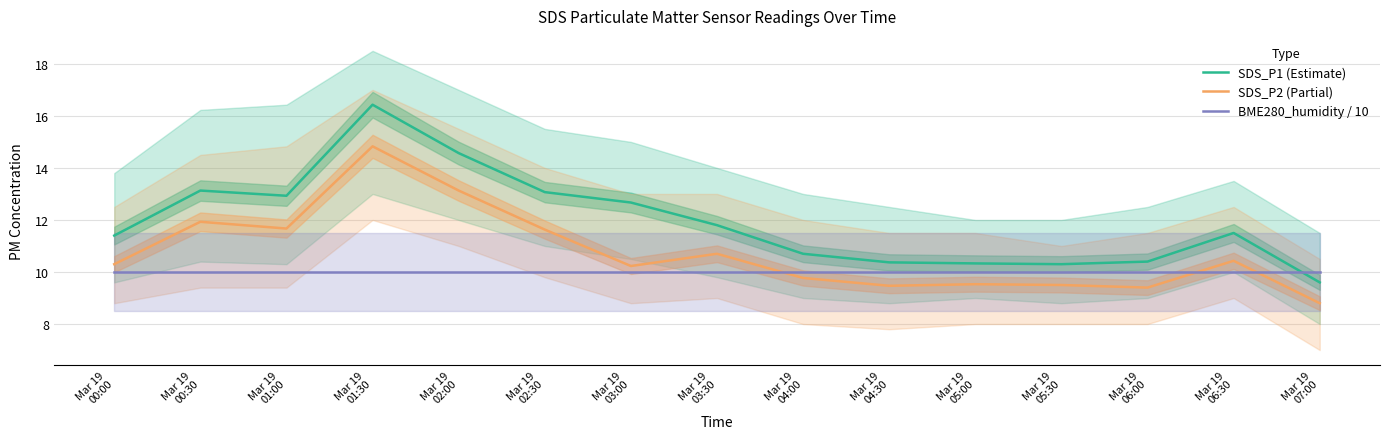

Reading right to left, list all the values displayed in this chart.

SDS_P1 (Estimate): Mar 19
07:00=9.6	Mar 19
06:30=11.5	Mar 19
06:00=10.4	Mar 19
05:30=10.3	Mar 19
05:00=10.3	Mar 19
04:30=10.4	Mar 19
04:00=10.7	Mar 19
03:30=11.8	Mar 19
03:00=12.7	Mar 19
02:30=13.1	Mar 19
02:00=14.6	Mar 19
01:30=16.4	Mar 19
01:00=12.9	Mar 19
00:30=13.1	Mar 19
00:00=11.4
SDS_P2 (Partial): Mar 19
07:00=8.8	Mar 19
06:30=10.4	Mar 19
06:00=9.4	Mar 19
05:30=9.5	Mar 19
05:00=9.5	Mar 19
04:30=9.5	Mar 19
04:00=9.8	Mar 19
03:30=10.7	Mar 19
03:00=10.2	Mar 19
02:30=11.6	Mar 19
02:00=13.1	Mar 19
01:30=14.8	Mar 19
01:00=11.7	Mar 19
00:30=11.9	Mar 19
00:00=10.3
BME280_humidity / 10: Mar 19
07:00=10.0	Mar 19
06:30=10.0	Mar 19
06:00=10.0	Mar 19
05:30=10.0	Mar 19
05:00=10.0	Mar 19
04:30=10.0	Mar 19
04:00=10.0	Mar 19
03:30=10.0	Mar 19
03:00=10.0	Mar 19
02:30=10.0	Mar 19
02:00=10.0	Mar 19
01:30=10.0	Mar 19
01:00=10.0	Mar 19
00:30=10.0	Mar 19
00:00=10.0